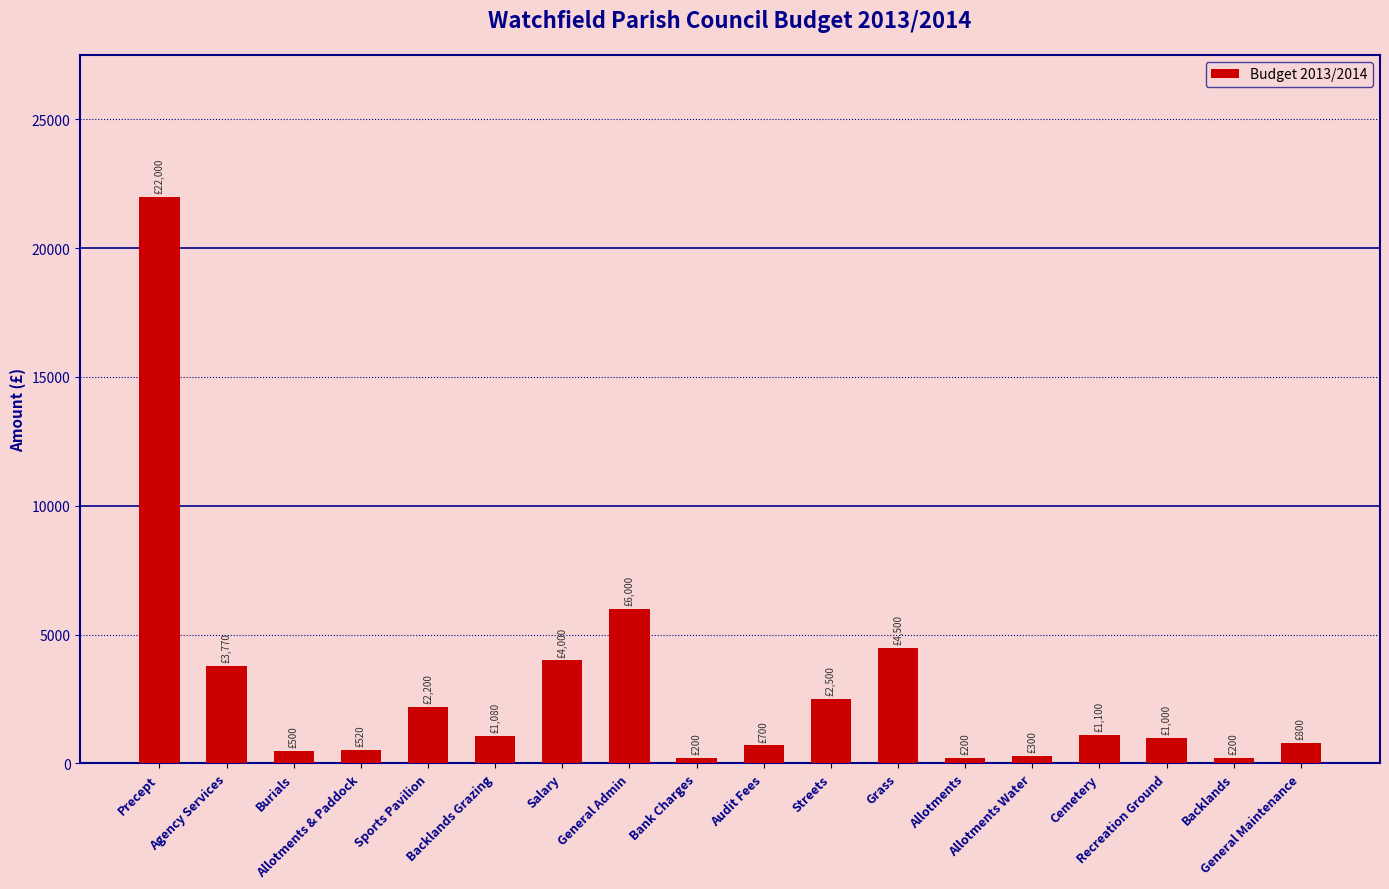

What is the label of the 10th bar from the right?

Bank Charges